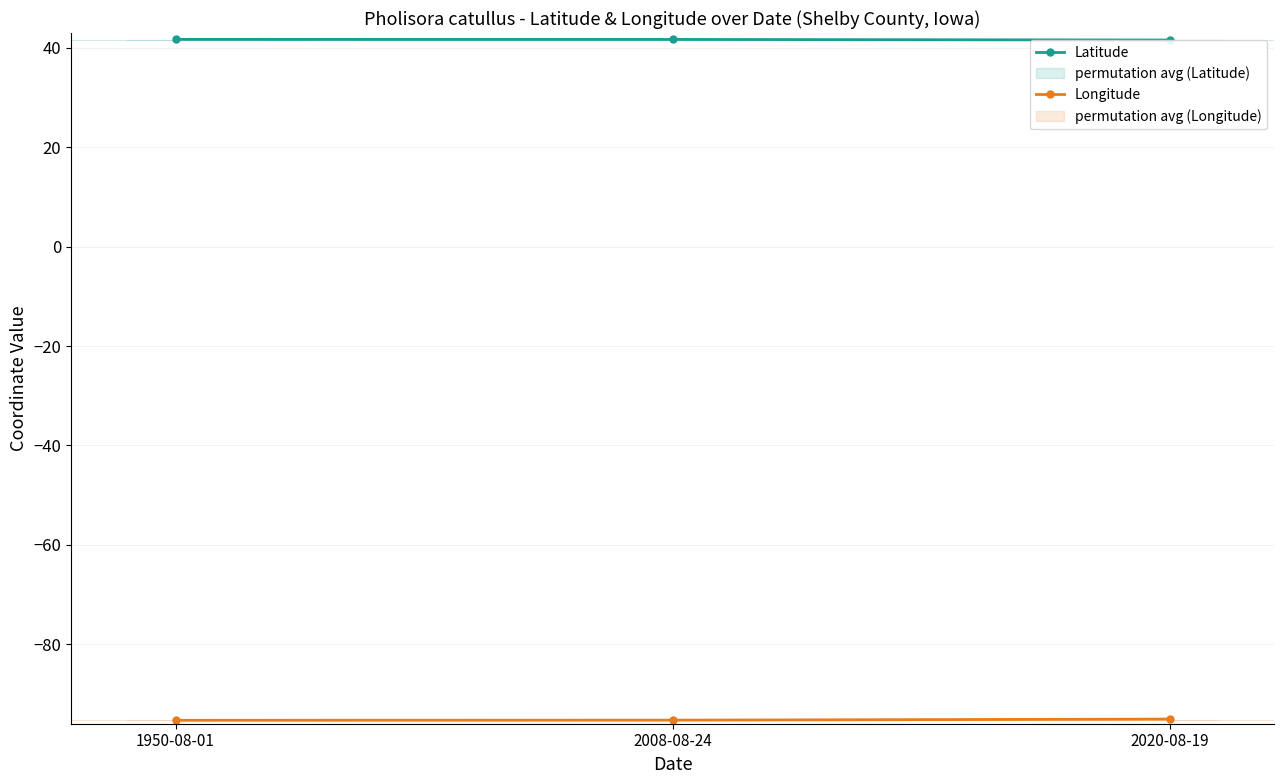

Reading left to right, what are all the values shown in this chart?

Latitude: 1950-08-01=41.7	2008-08-24=41.7	2020-08-19=41.6
Longitude: 1950-08-01=-95.3	2008-08-24=-95.3	2020-08-19=-95.1